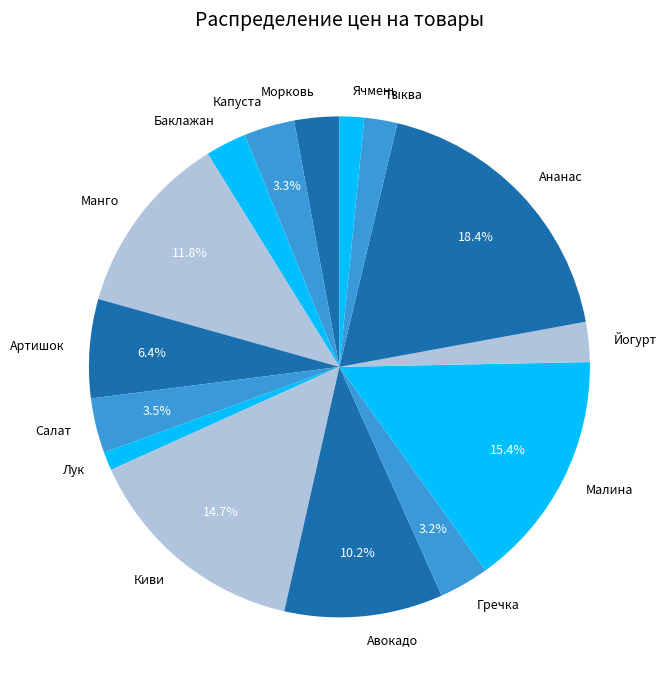

Count the number of slices in the pie.

15